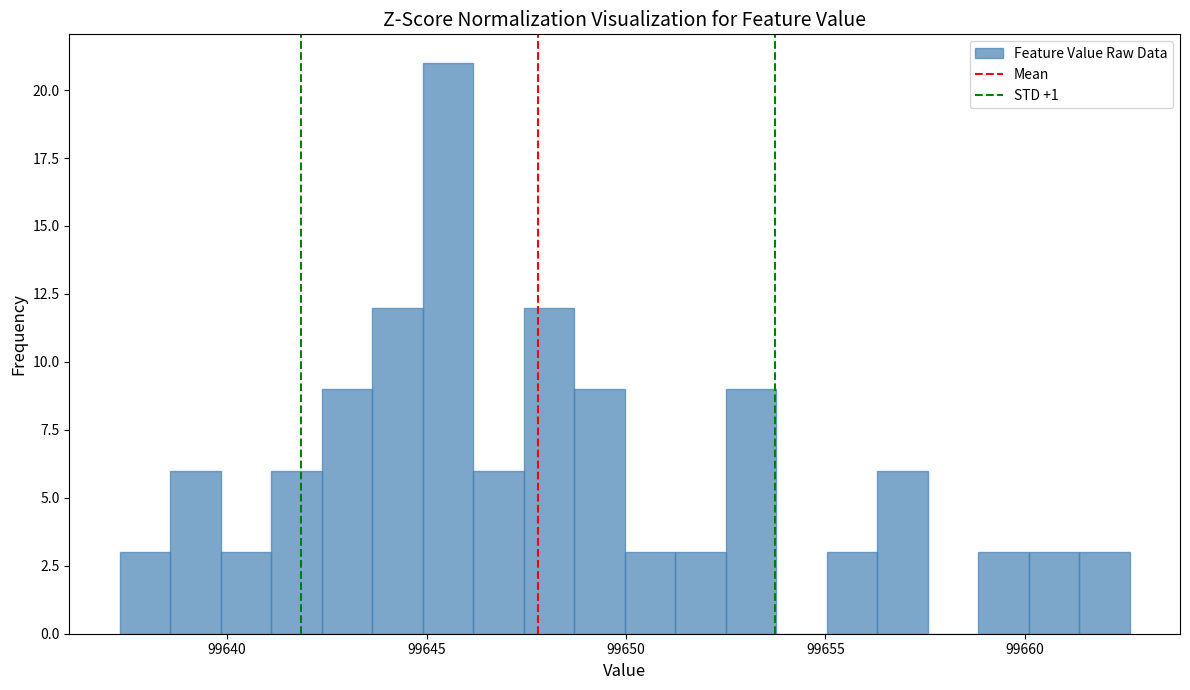

Around what value on the x-axis is the tallest bar? Give the approximate position of its centre, as read against the axis.

99645.5